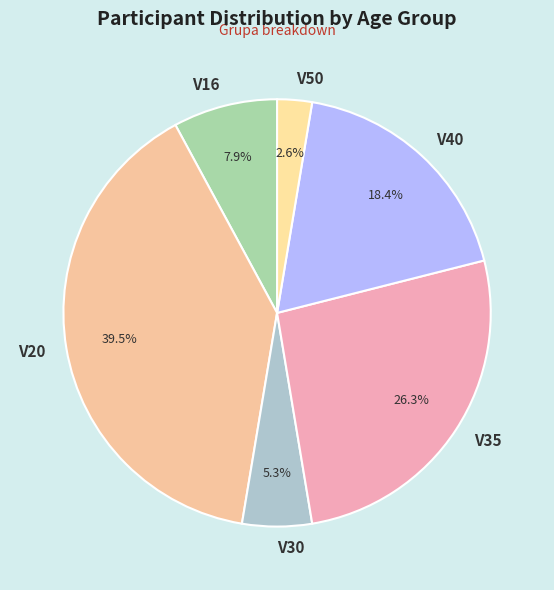

Does V16 represent more than half of the total?

No